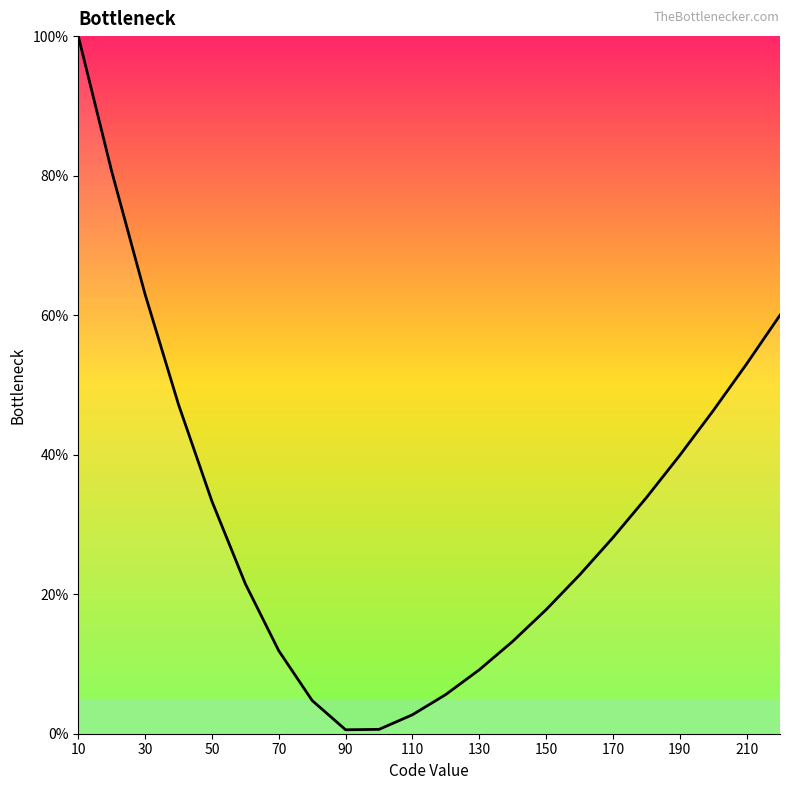

What is the maximum value shown in the chart?

100.0